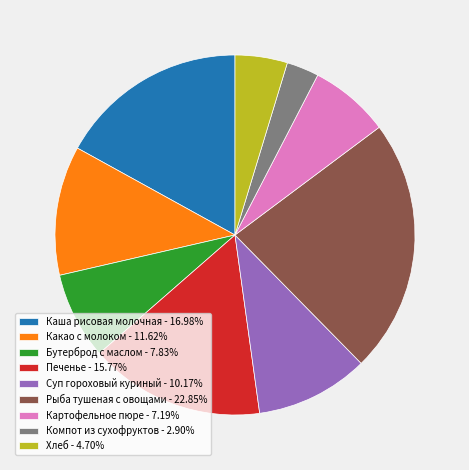

Do Суп гороховый куриный - 10.17% and Печенье - 15.77% together represent more than half of the pie?

No